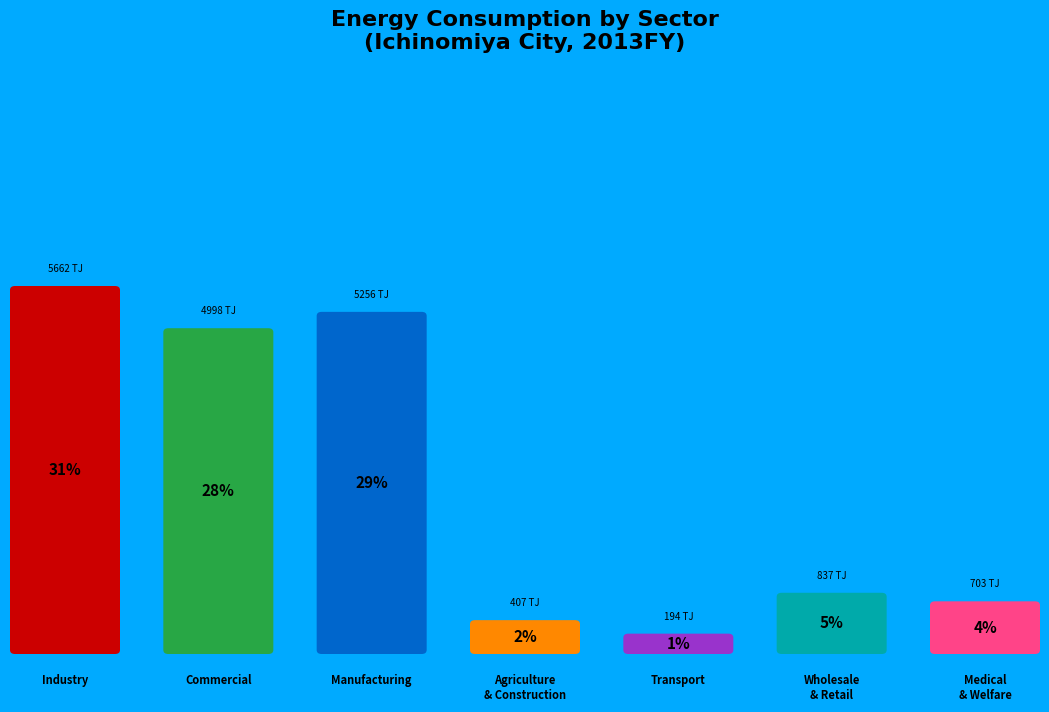

To the nearest percent, what is the difference between the largest and smallest slice percentages?

30%